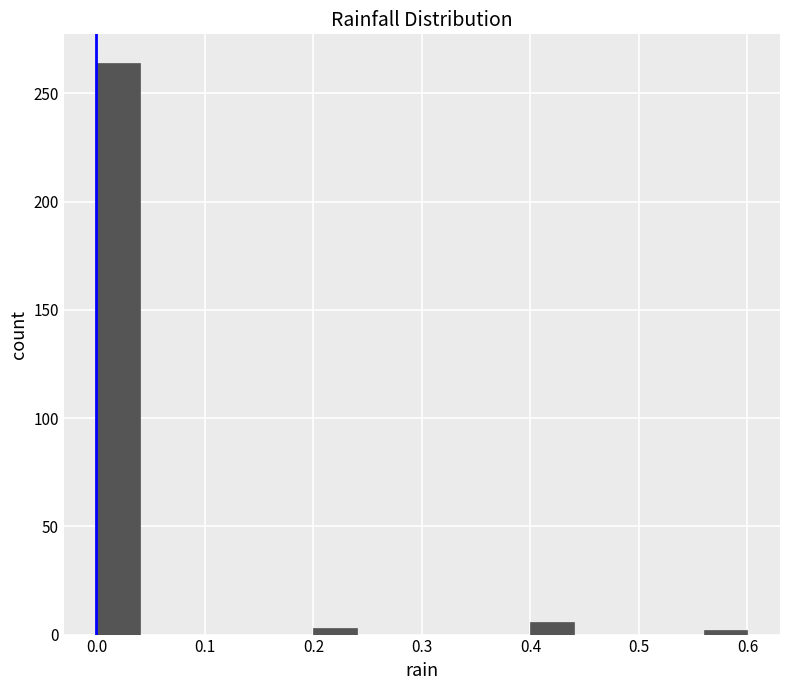

Reading left to right, list every bar in this chart as the range it spans on the x-axis followed by its height. The values are not printed on the chart, so give them approximately, as read against the axis.

0.00 to 0.04: 265
0.04 to 0.08: 0
0.08 to 0.12: 0
0.12 to 0.16: 0
0.16 to 0.20: 0
0.20 to 0.24: under 5
0.24 to 0.28: 0
0.28 to 0.32: 0
0.32 to 0.36: 0
0.36 to 0.40: 0
0.40 to 0.44: 5
0.44 to 0.48: 0
0.48 to 0.52: 0
0.52 to 0.56: 0
0.56 to 0.60: under 5